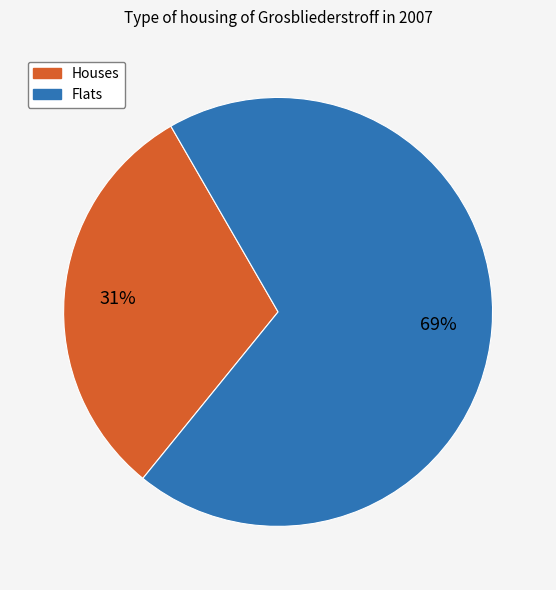

To the nearest percent, what is the average slice percentage?

50%